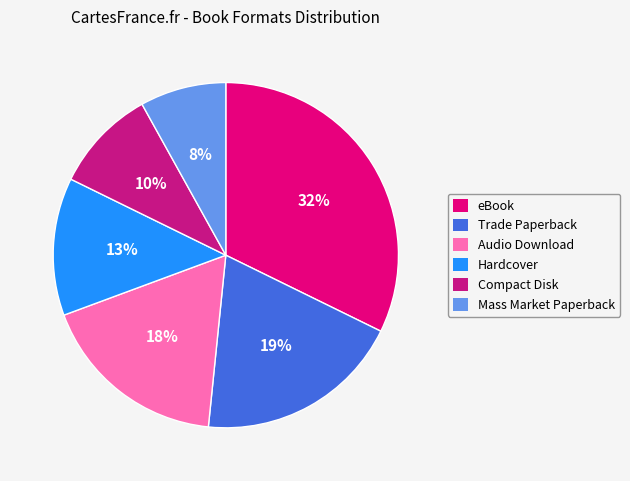

Rank the categories by value from lowest to highest.

Mass Market Paperback, Compact Disk, Hardcover, Audio Download, Trade Paperback, eBook